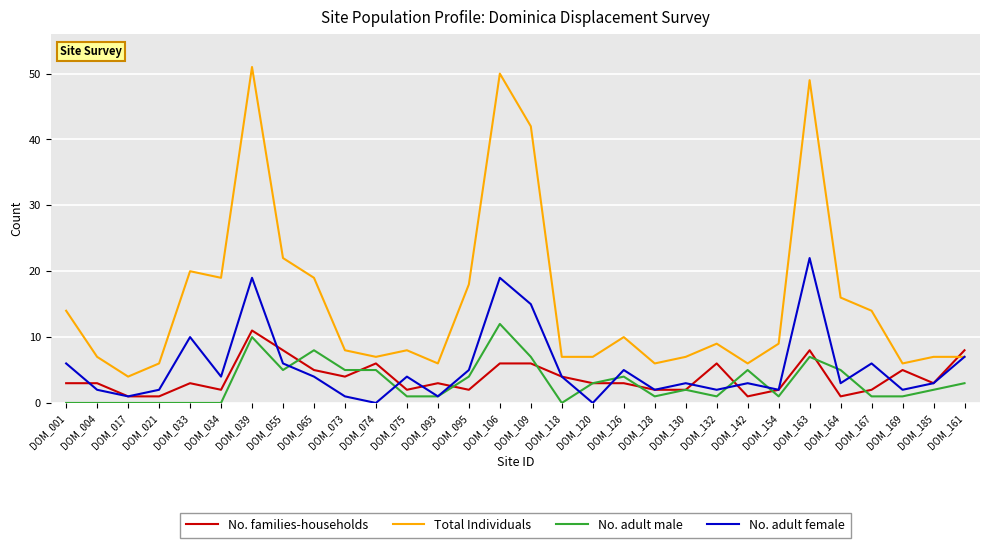

Which category has the highest value across all series?

DOM_039